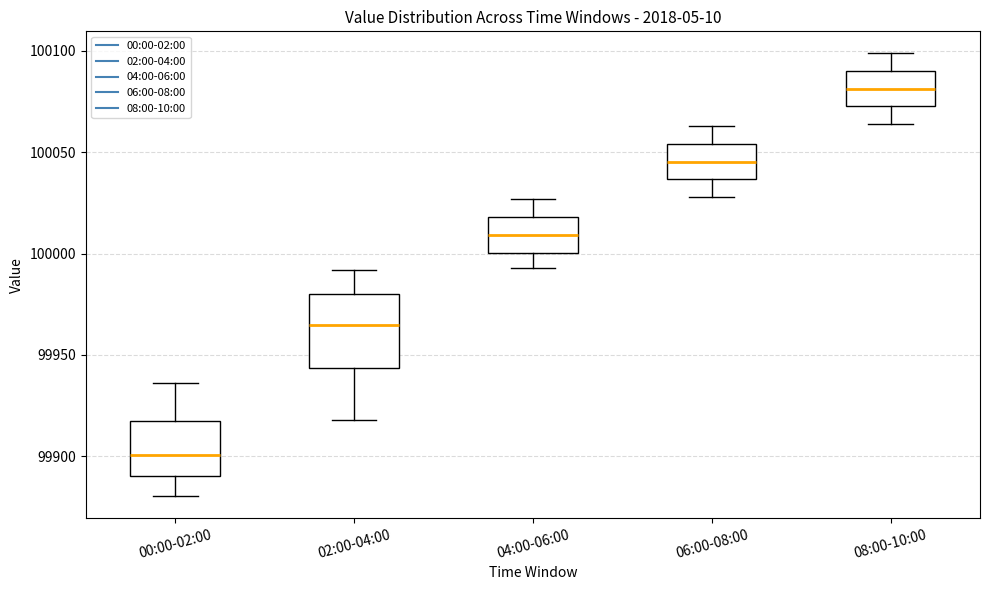

Reading left to right, read every box against the y-axis: the position of its median line, the range the box covers, and the ends of its whiskers. The values are not printed on the chart, so give them approximately, as read against the axis.

00:00-02:00: median 99900, box 99890 to 99915, whiskers 99880 to 99935
02:00-04:00: median 99965, box 99945 to 99980, whiskers 99920 to 99990
04:00-06:00: median 100010, box 100000 to 100020, whiskers 99995 to 100025
06:00-08:00: median 100045, box 100035 to 100055, whiskers 100030 to 100065
08:00-10:00: median 100080, box 100075 to 100090, whiskers 100065 to 100100